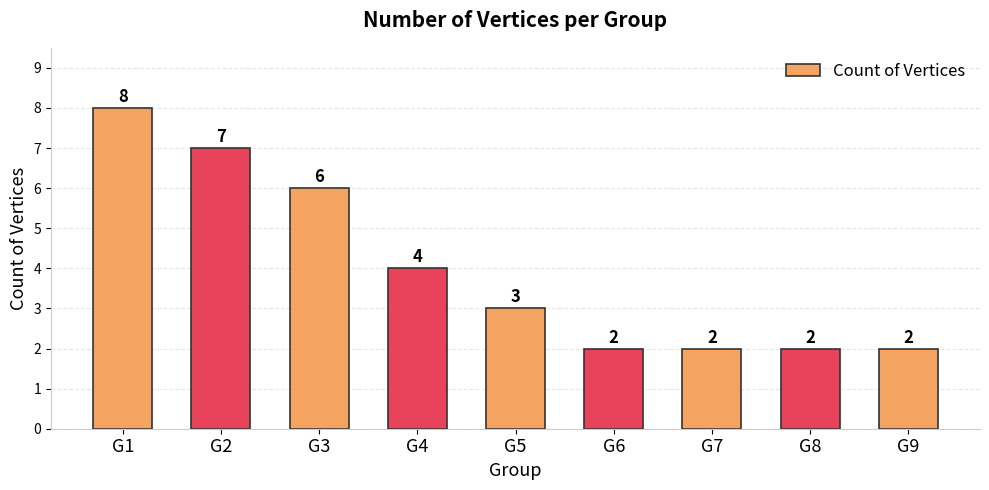

The chart shows a value of 7 at G2. True or false?

True